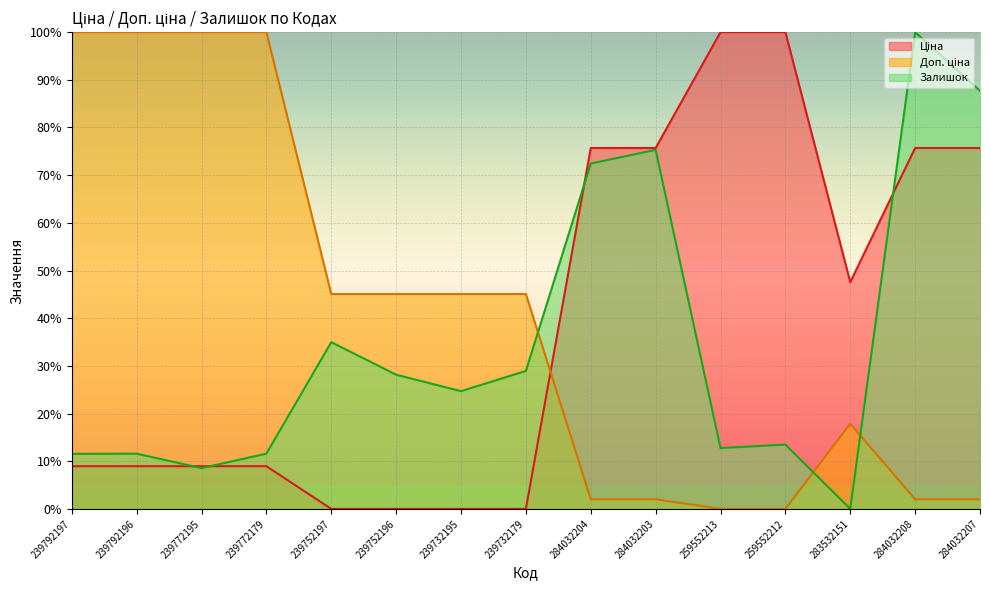

Which has a higher value, 239772179 or 239732179?

239772179